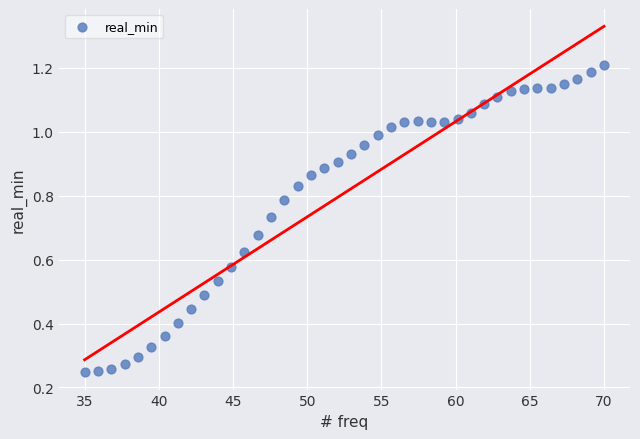

Count the number of points in this scatter plot.

40